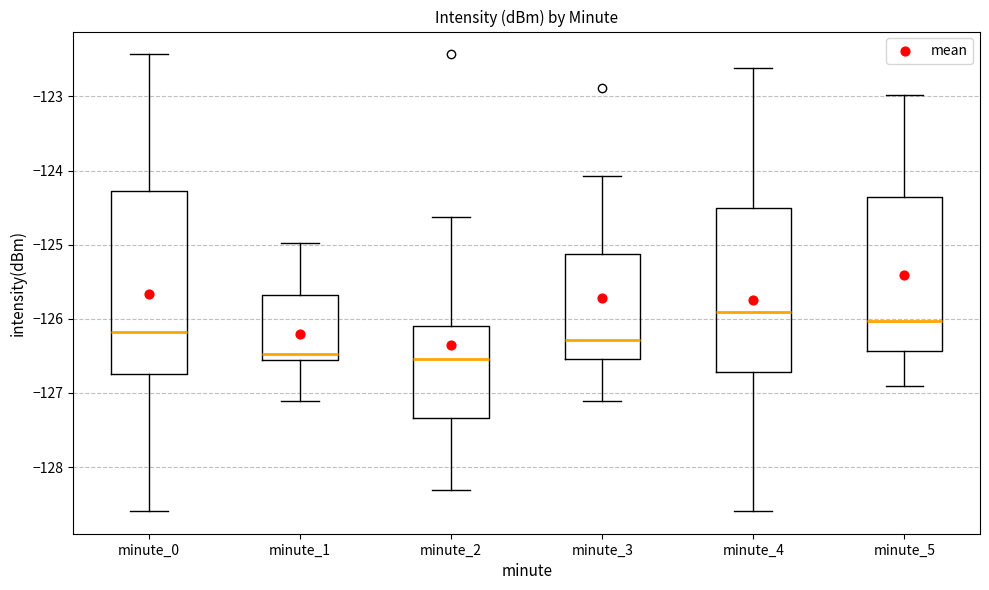

Which box has the highest median line?

minute_4